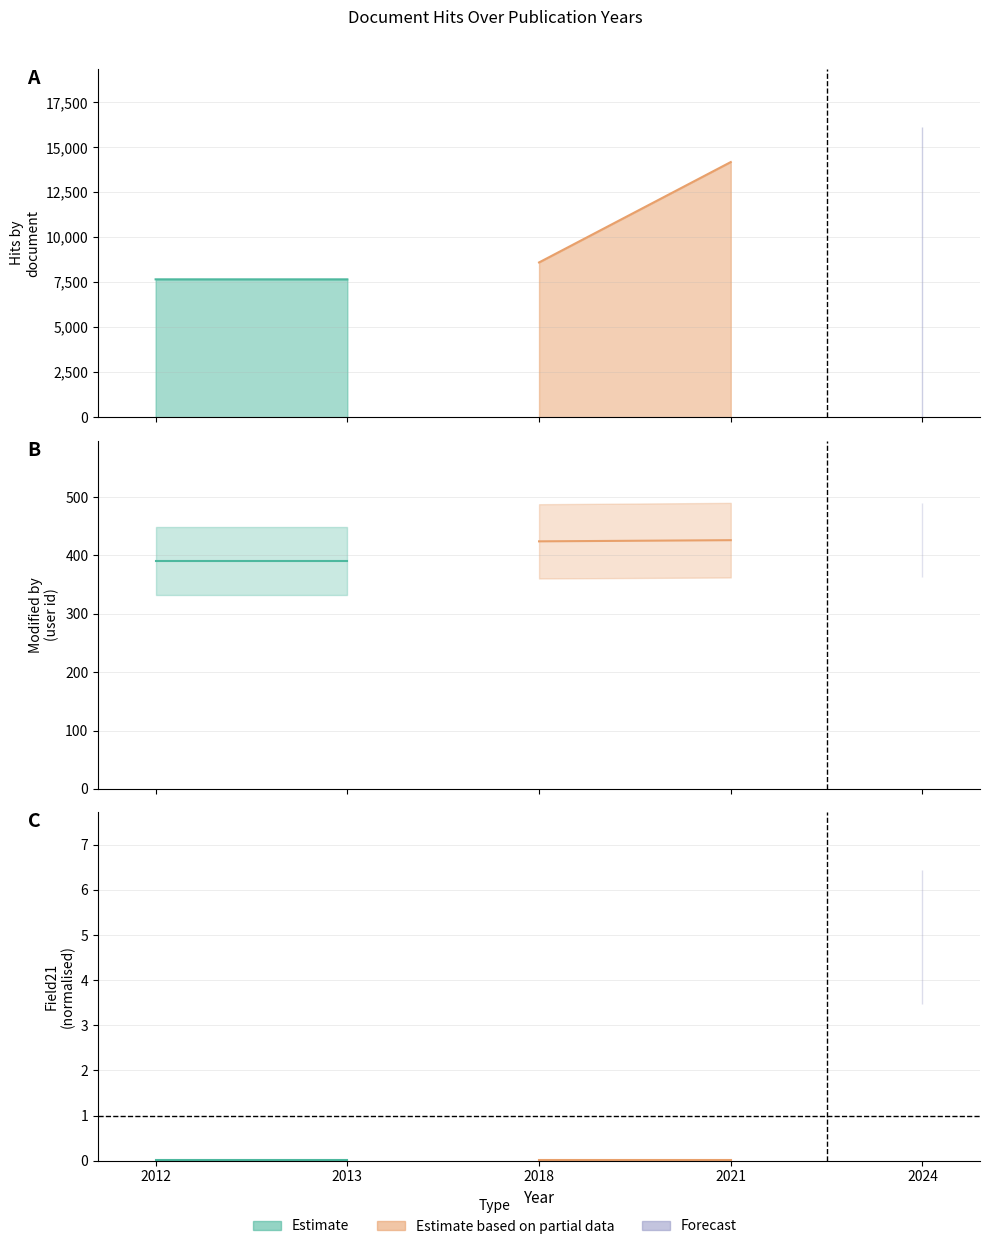

What is the difference between the maximum and minimum values in the modified_by series?

36